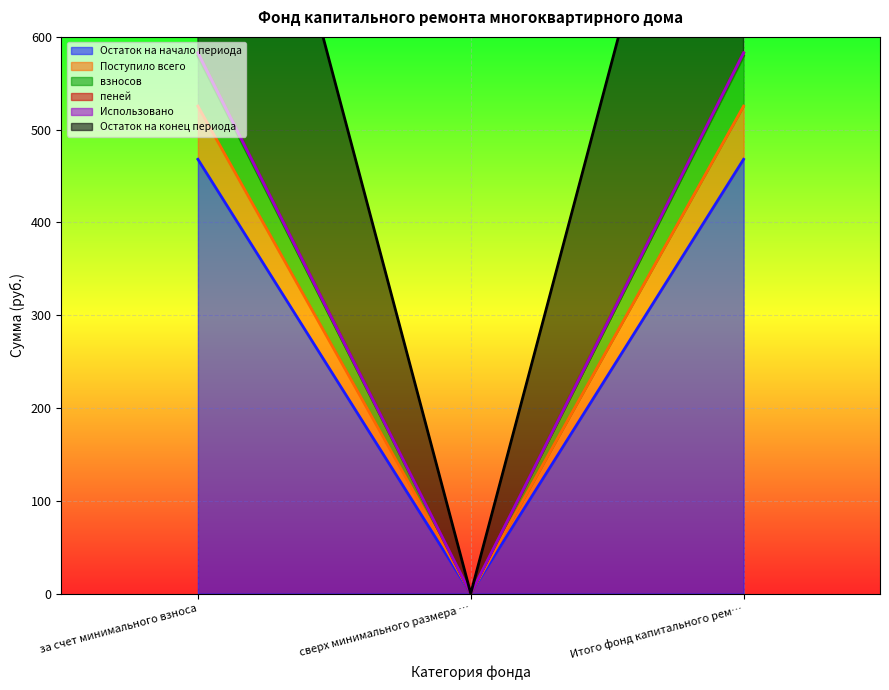

What is the label of the 2nd point from the left?

сверх минимального размера …